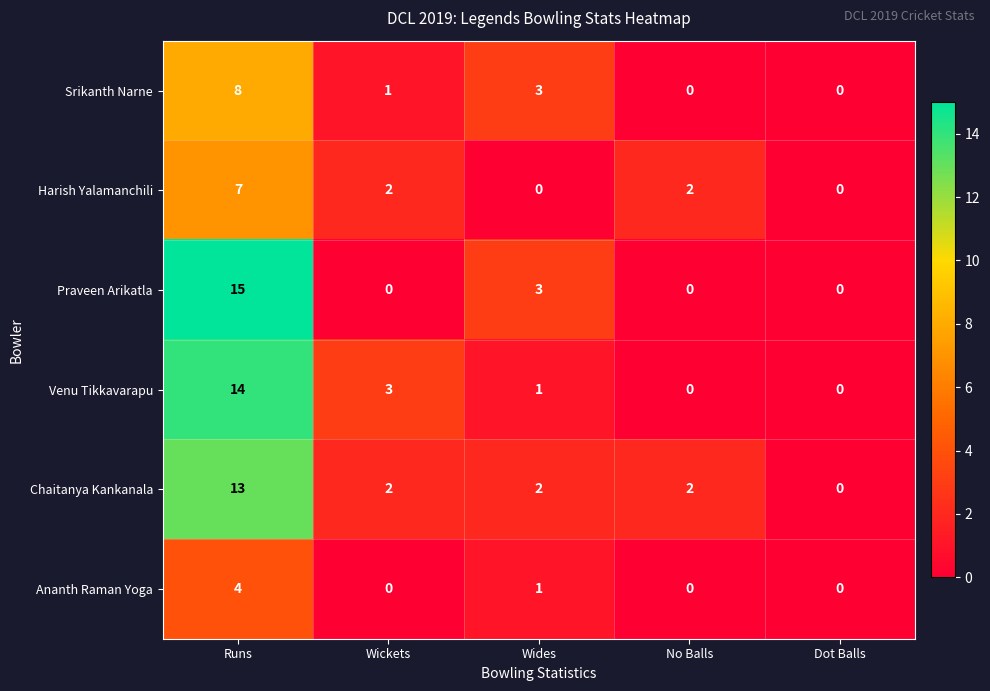

How many data points in Praveen Arikatla are above 0?

2